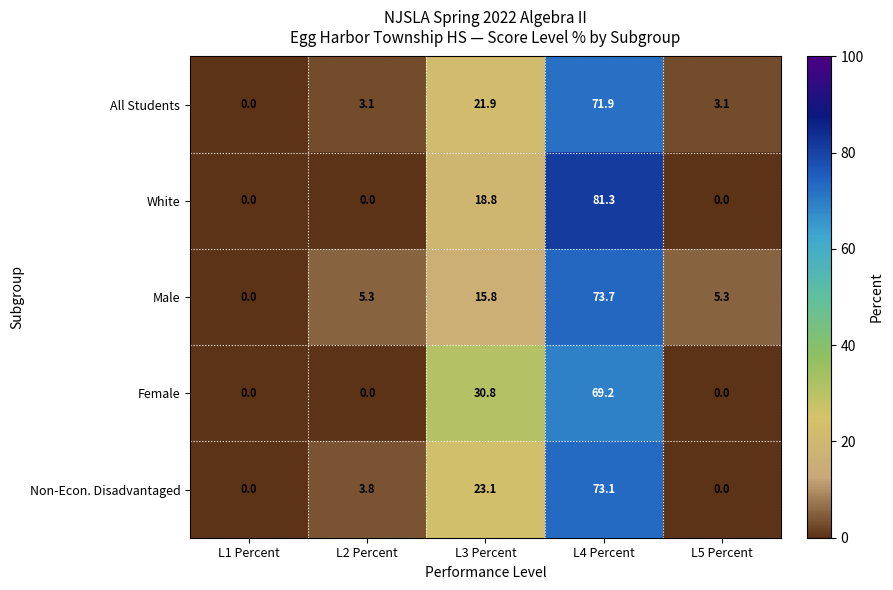

True or false: Female has a value of 0.0 at L1 Percent.

True